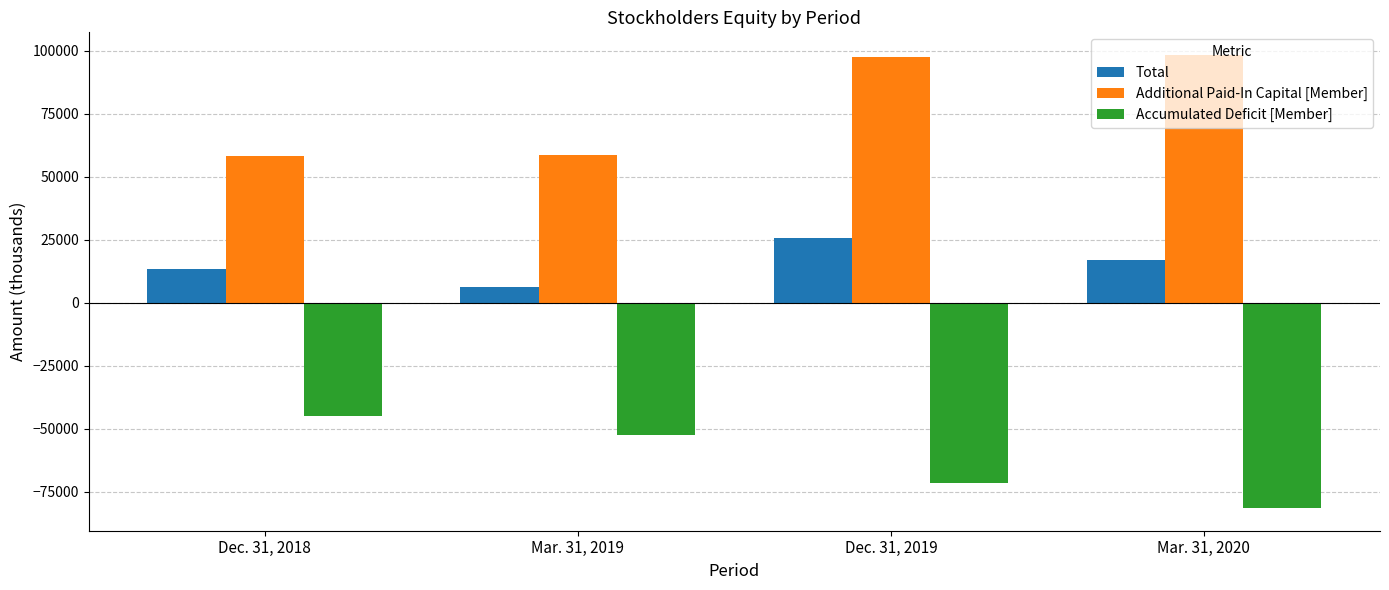

True or false: Additional Paid-In Capital [Member] has a value of 139878 at Mar. 31, 2020.

False